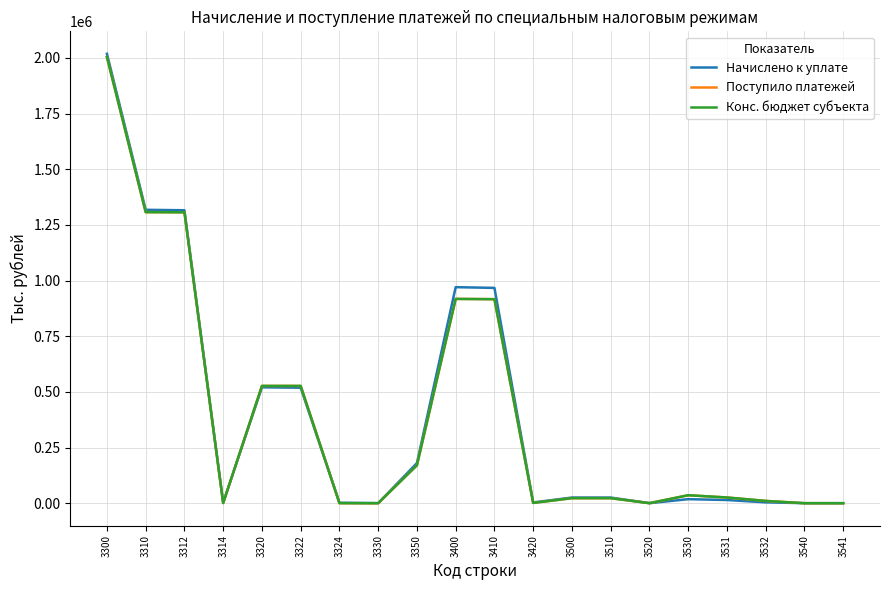

Does the chart display data point markers on the line(s)?

No